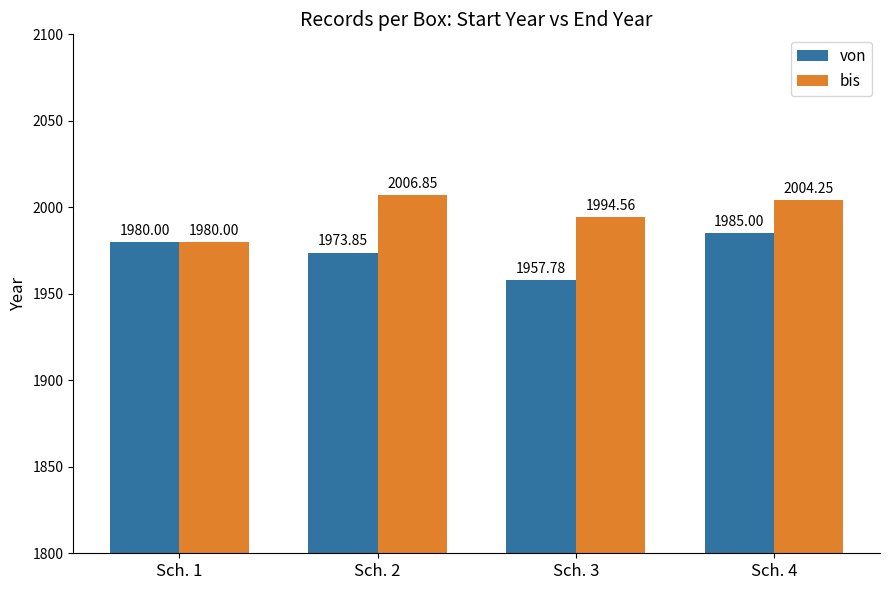

At which label is bis closest to 1993?

Sch. 3